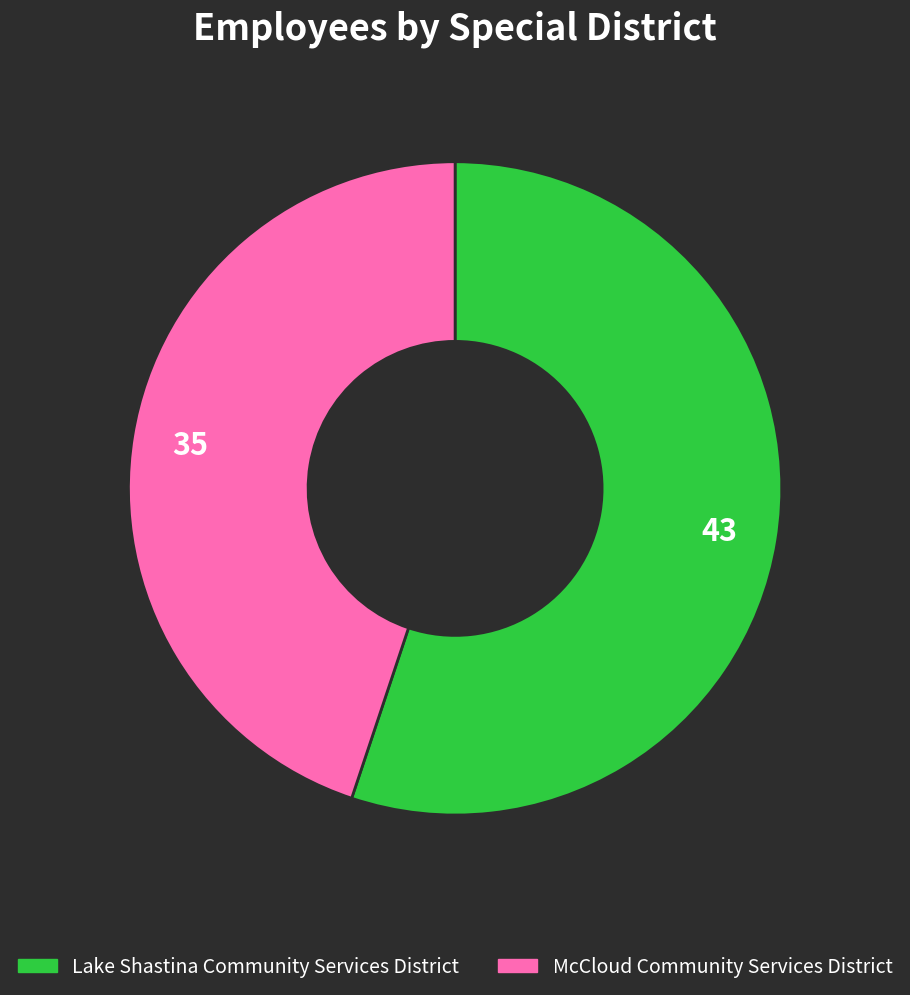

Which slice represents more than half of the pie?

Lake Shastina Community Services District